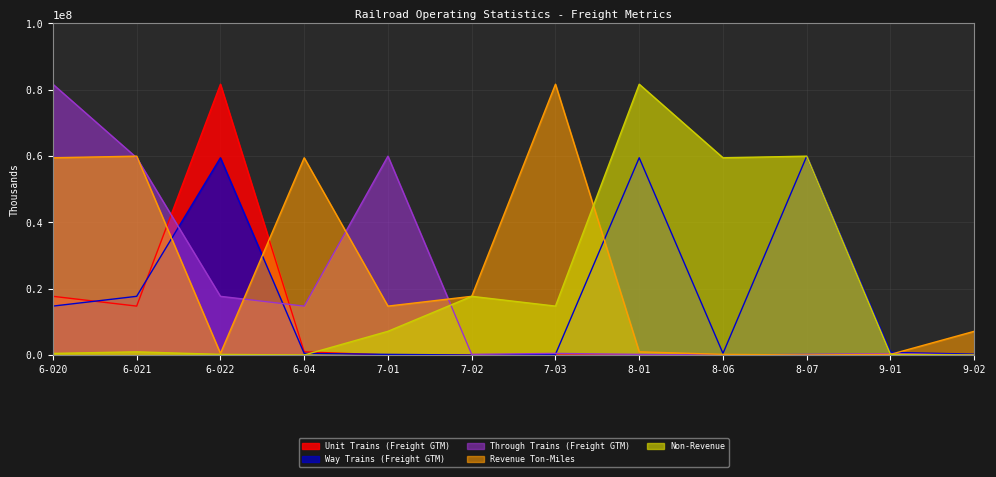

What is the sum of the Non-Revenue values at 6-020 and 7-01?

7636248